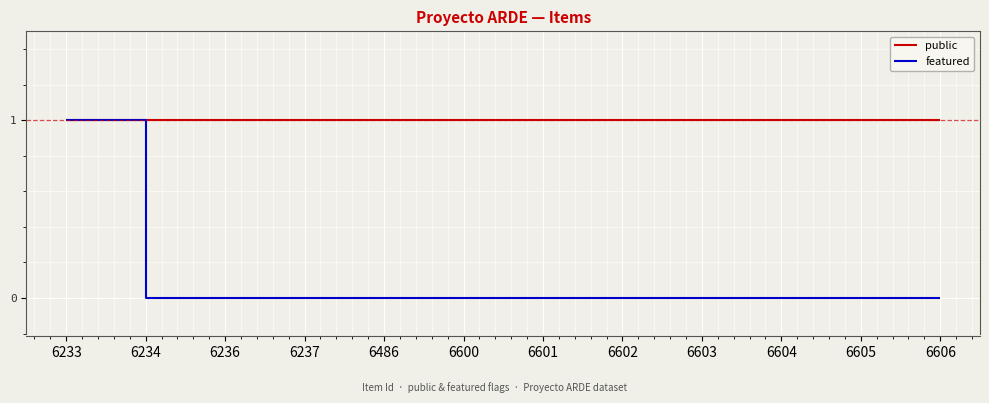

Reading left to right, list all the values displayed in this chart.

public: 6233=1	6234=1	6236=1	6237=1	6486=1	6600=1	6601=1	6602=1	6603=1	6604=1	6605=1	6606=1
featured: 6233=1	6234=0	6236=0	6237=0	6486=0	6600=0	6601=0	6602=0	6603=0	6604=0	6605=0	6606=0